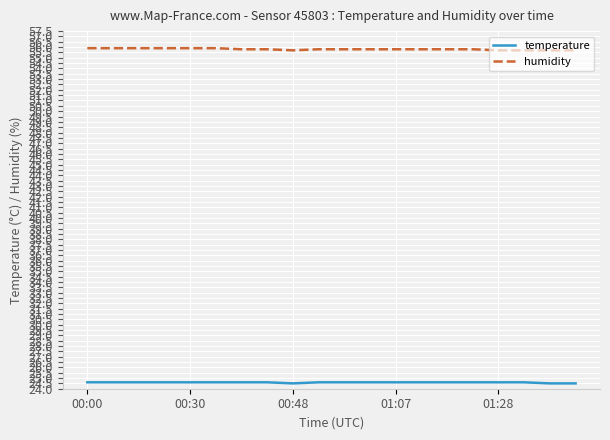

Which series has the largest total across all categories?

humidity